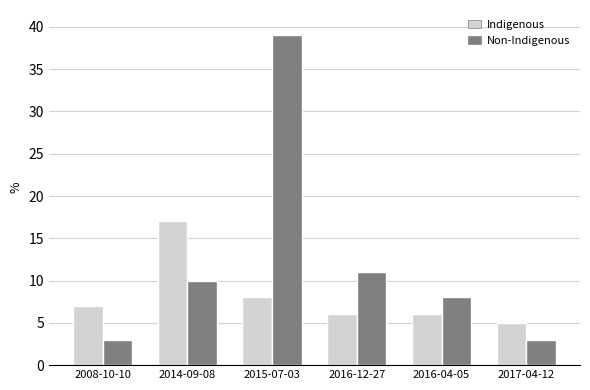

What is the label of the 5th bar from the left?

2016-04-05